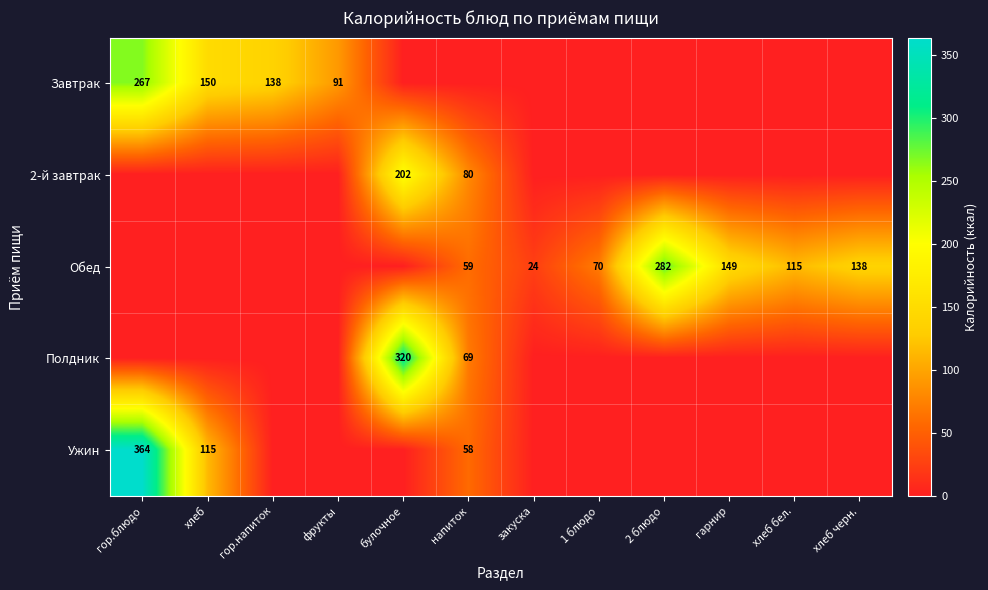

The value of Обед at закуска is 5. True or false?

False